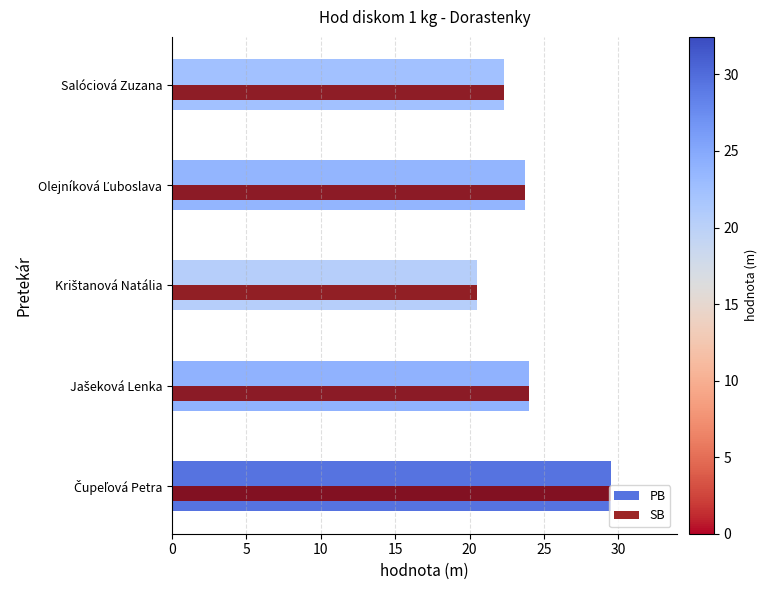

True or false: PB has a value of 39.9 at Salóciová Zuzana.

False